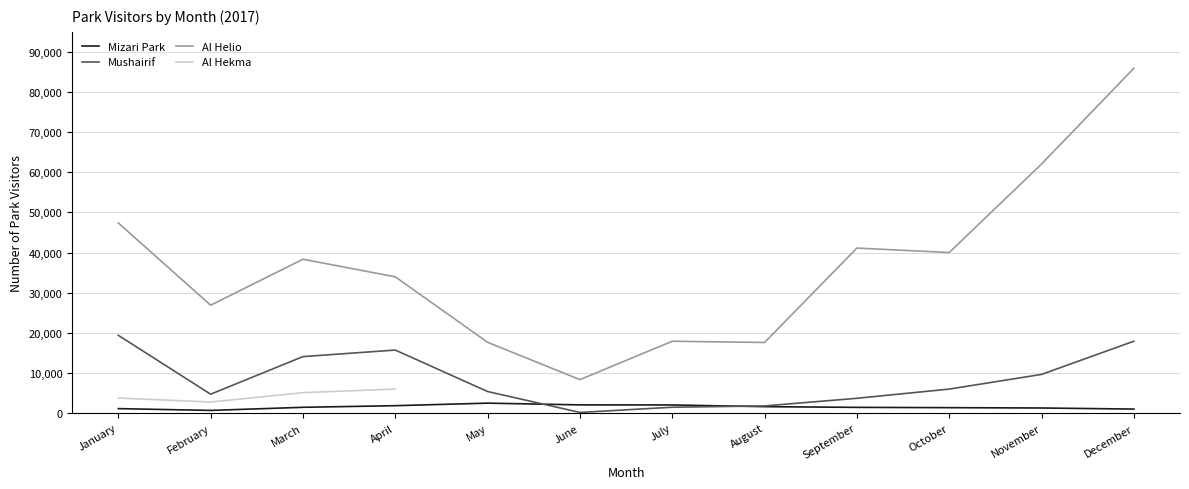

What is the average value of the Mizari Park series?

1531